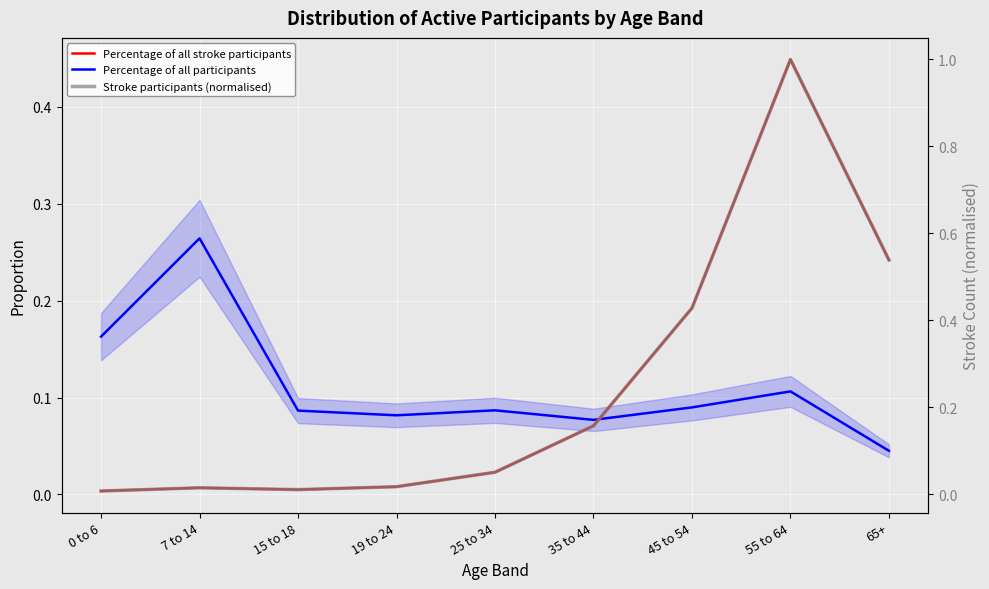

How many lines are shown in the chart?

3